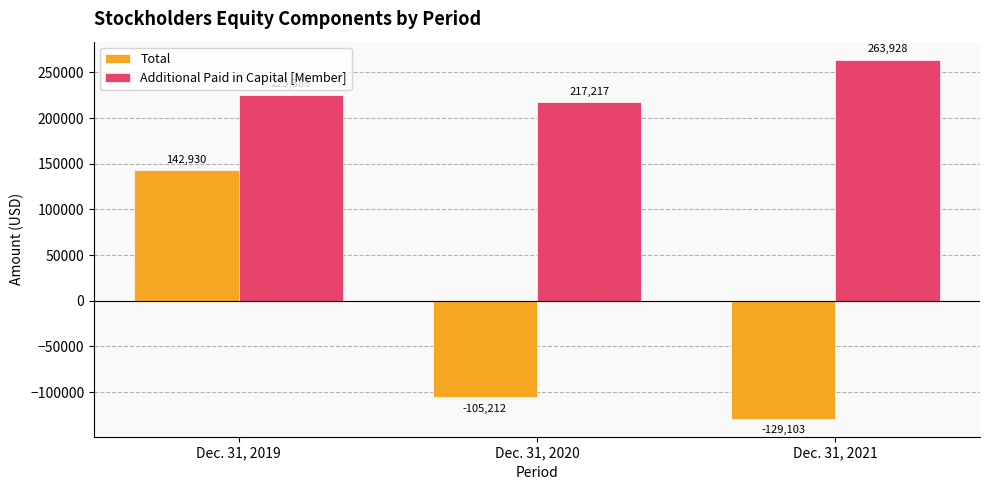

Is the value of Total at Dec. 31, 2020 greater than the value of Additional Paid in Capital [Member] at Dec. 31, 2019?

No